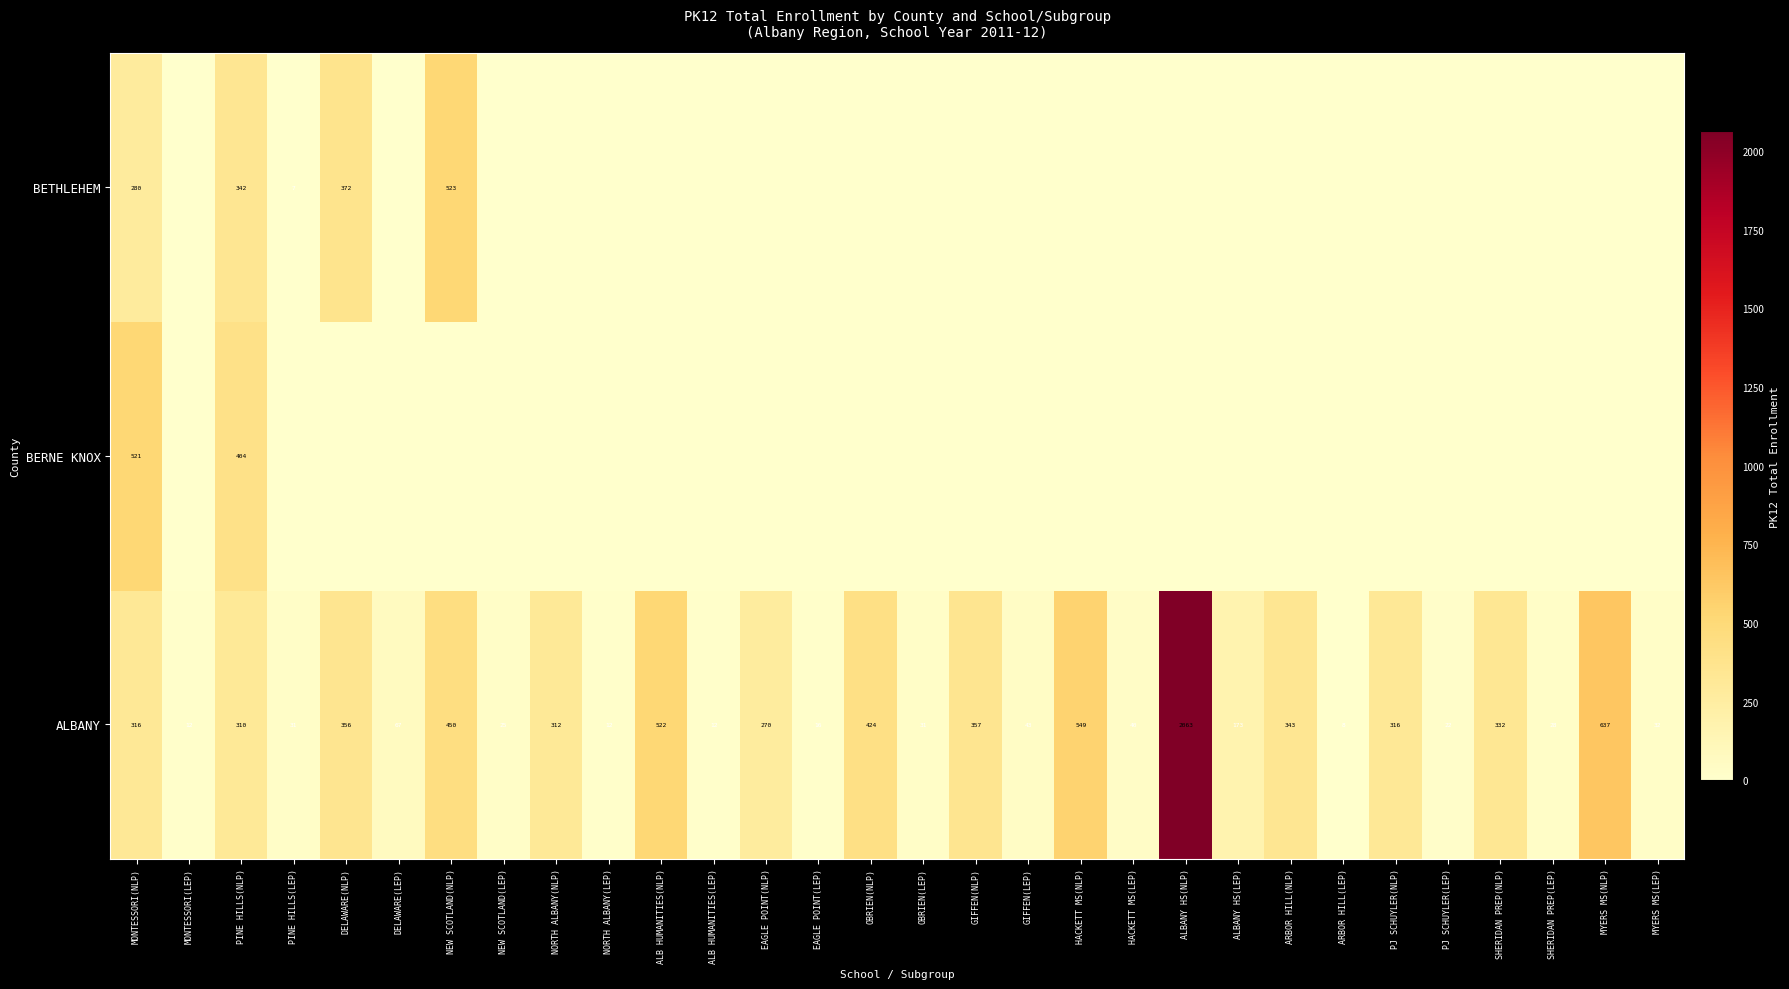

At which category does the chart reach its peak across all series?

ALBANY HS(NLP)